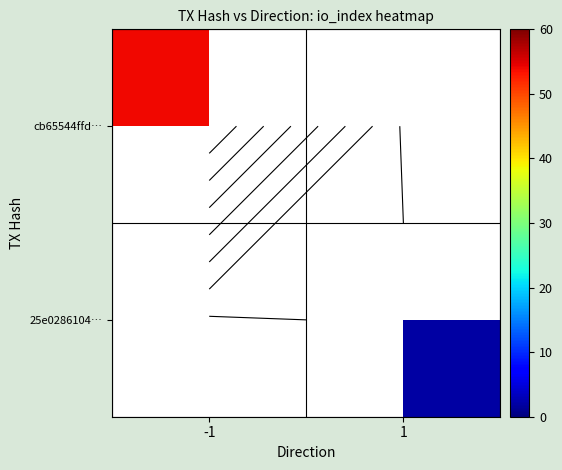

Is the value of 25e0286104… at -1 greater than the value of cb65544ffd… at -1?

No